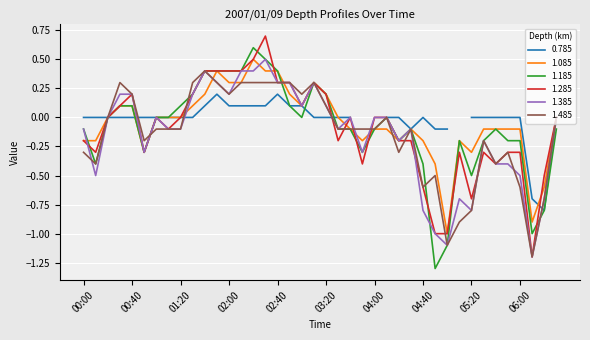

The value of 1.485 at 04:40 is -0.6. True or false?

True